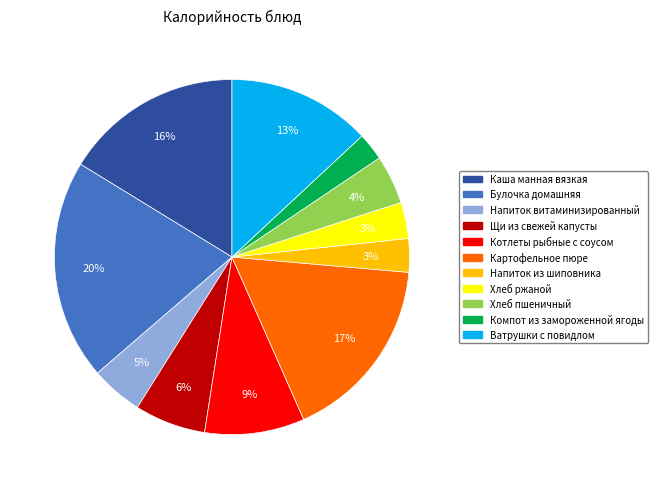

Is there any slice that represents more than half of the pie?

No